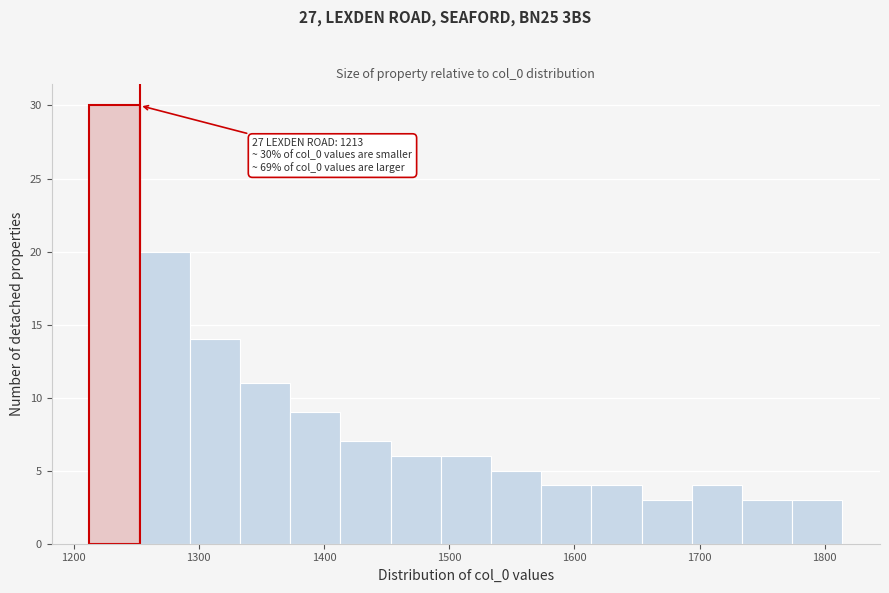

Which range on the x-axis has the tallest bar?

1210 to 1250